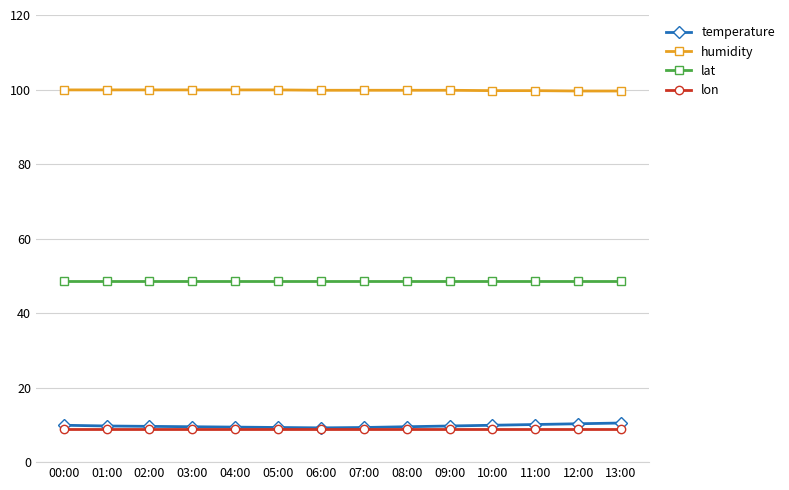

Is the value of temperature at 10:00 greater than the value of lat at 05:00?

No